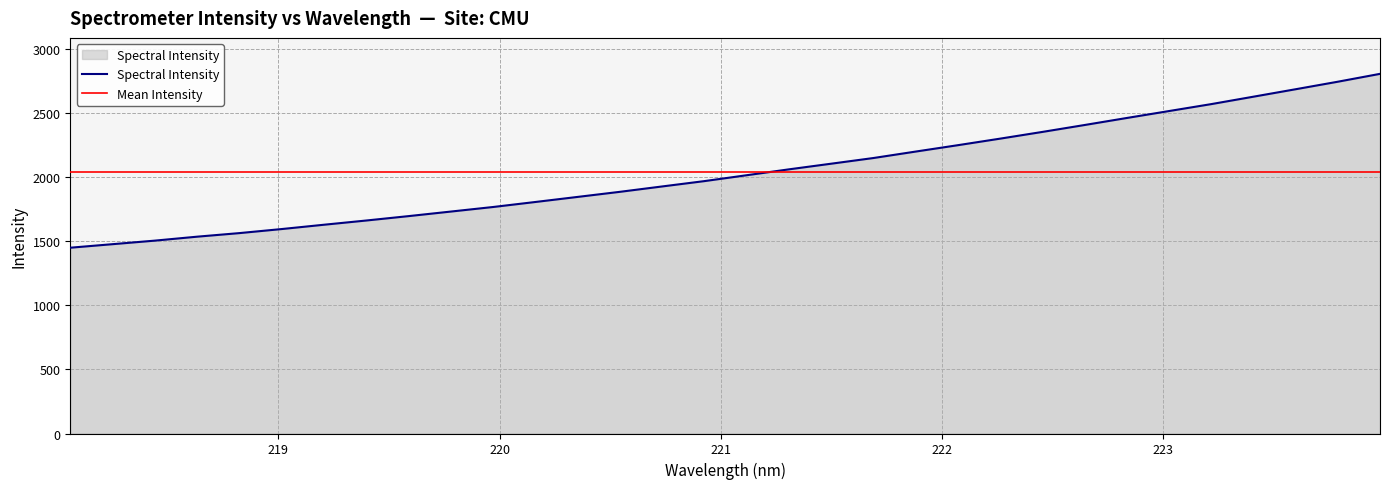

What is the greatest value displayed?

2807.1